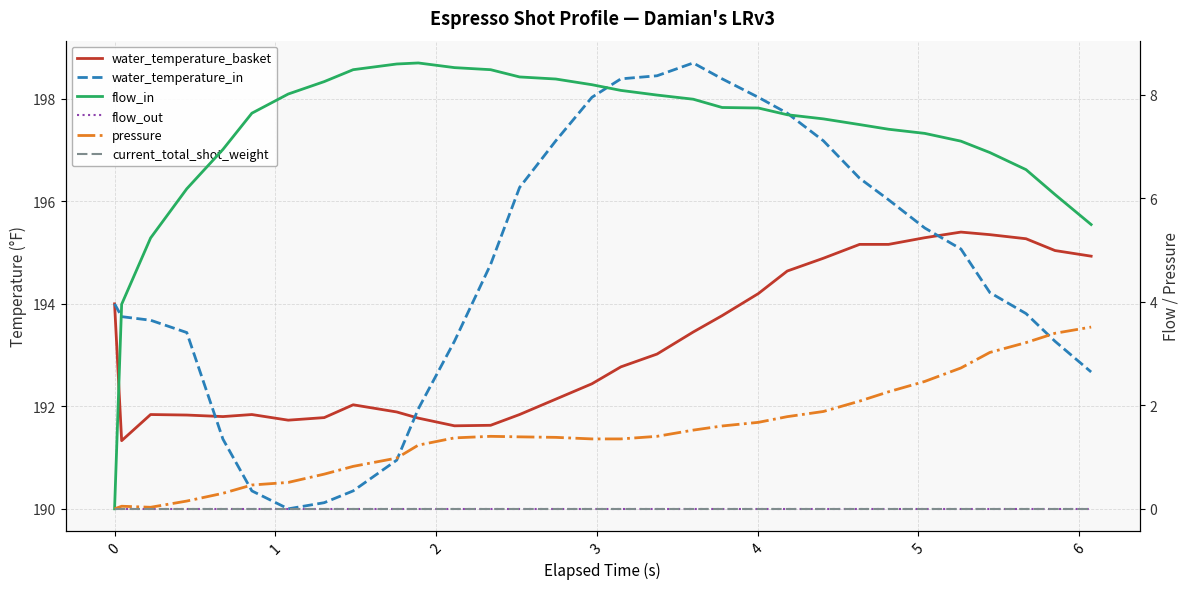

What is the greatest value displayed?

198.7